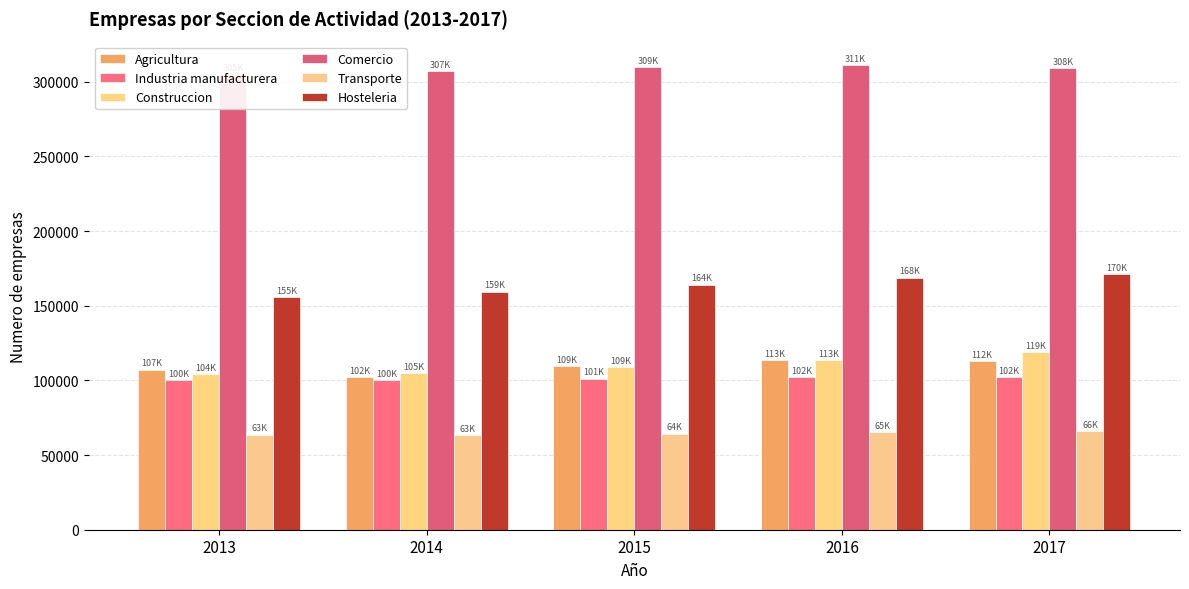

Does the chart contain stacked bars?

No